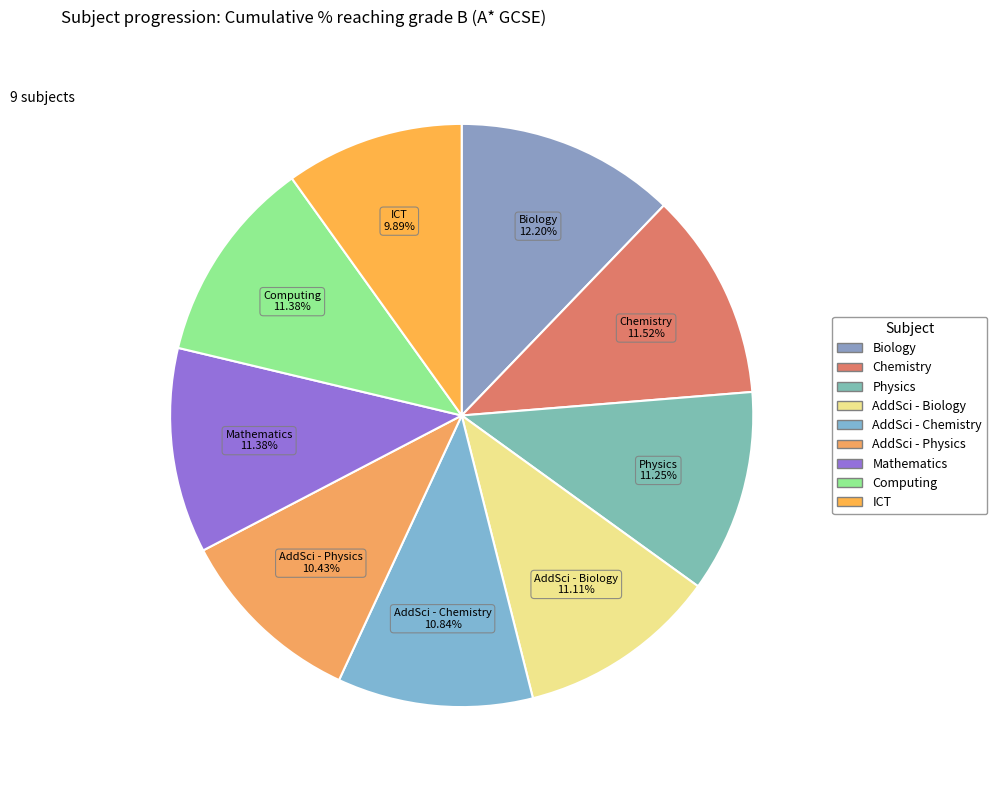

Which slice is the largest?

Biology